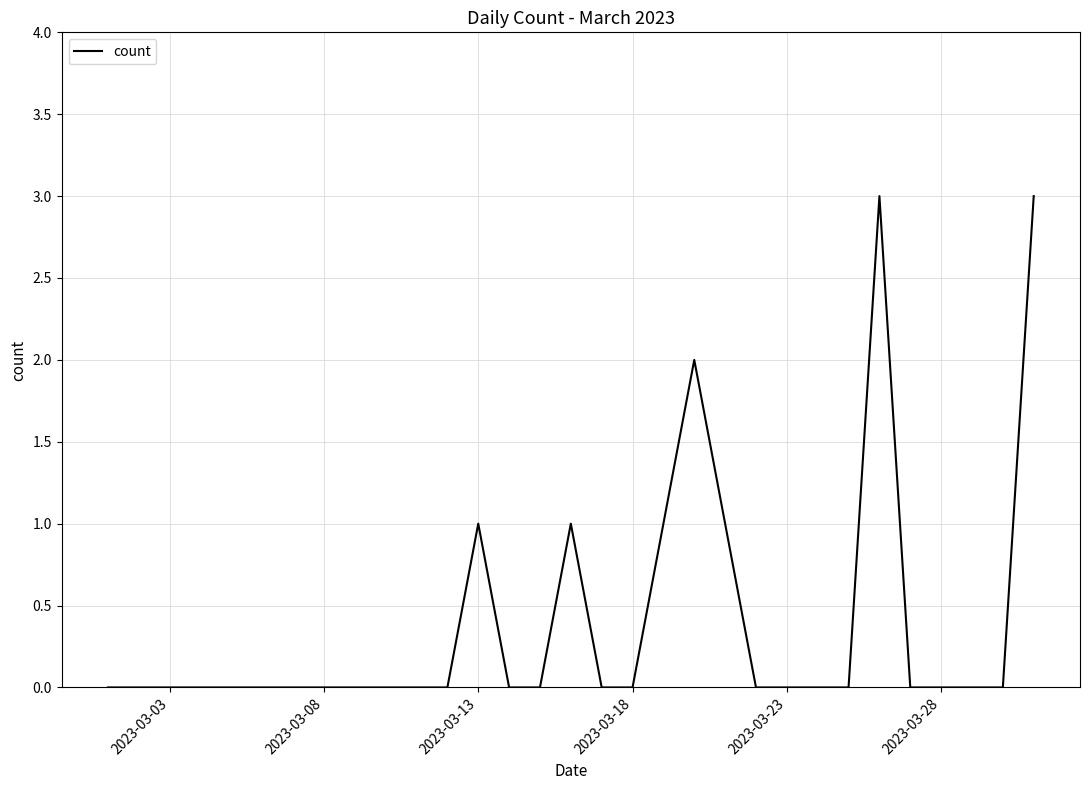

What is the difference between the maximum and minimum values?

3